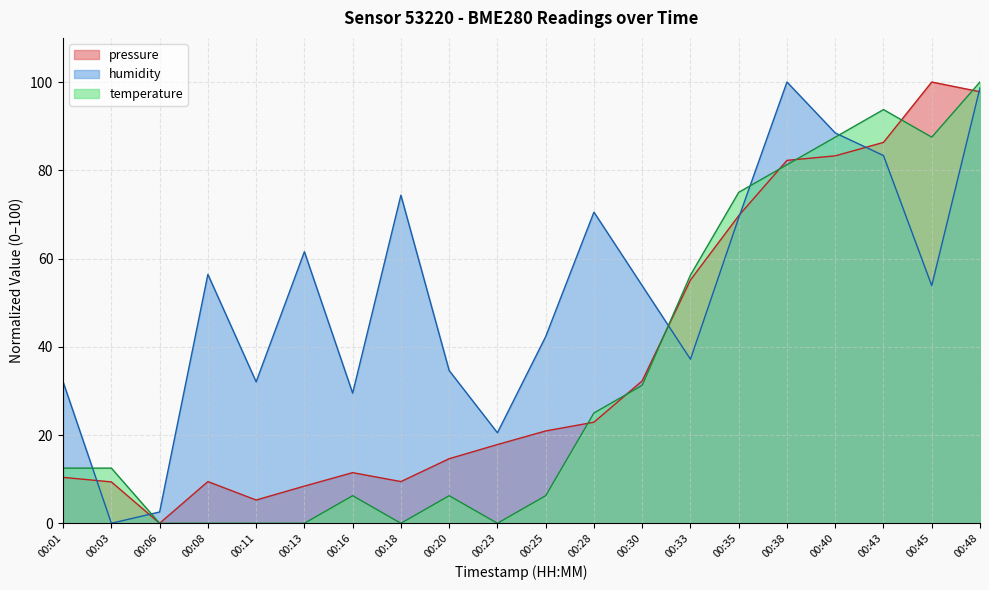

Which series has the widest spread of values?

pressure